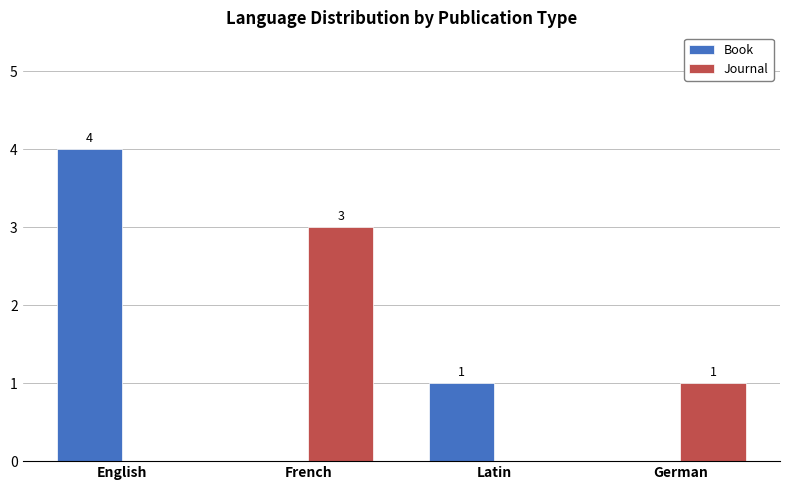

How many distinct data groups are displayed?

2